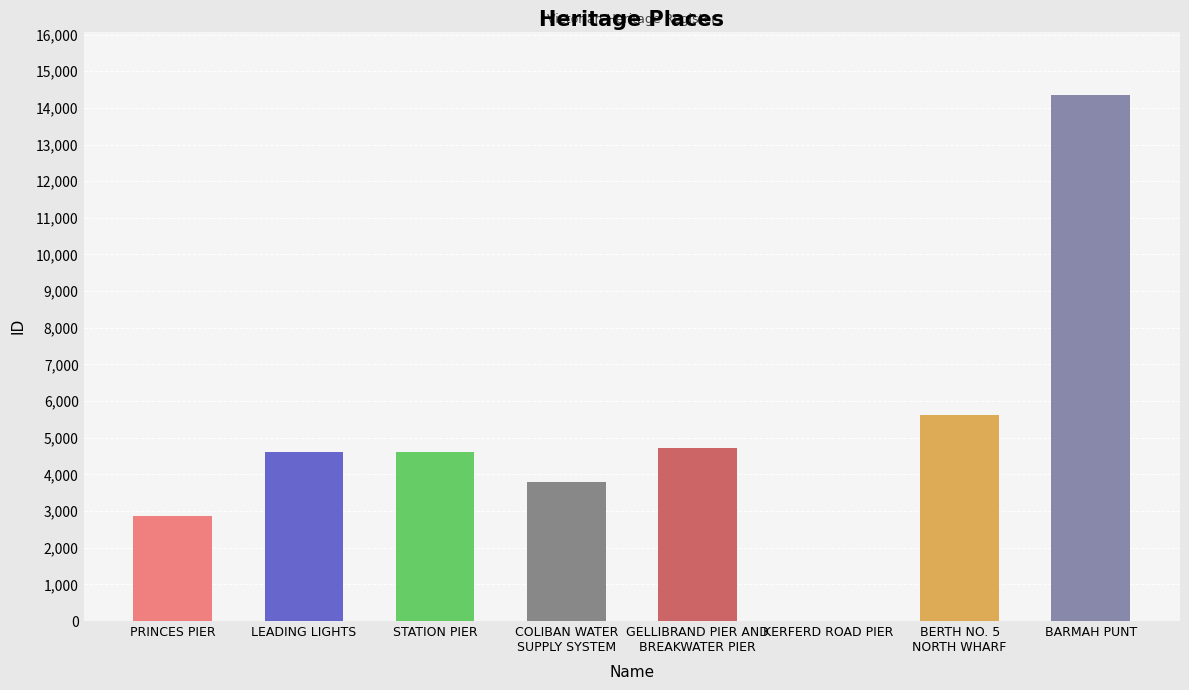

Approximately how many times larger is the value at COLIBAN WATER
SUPPLY SYSTEM compared to KERFERD ROAD PIER?

291.1